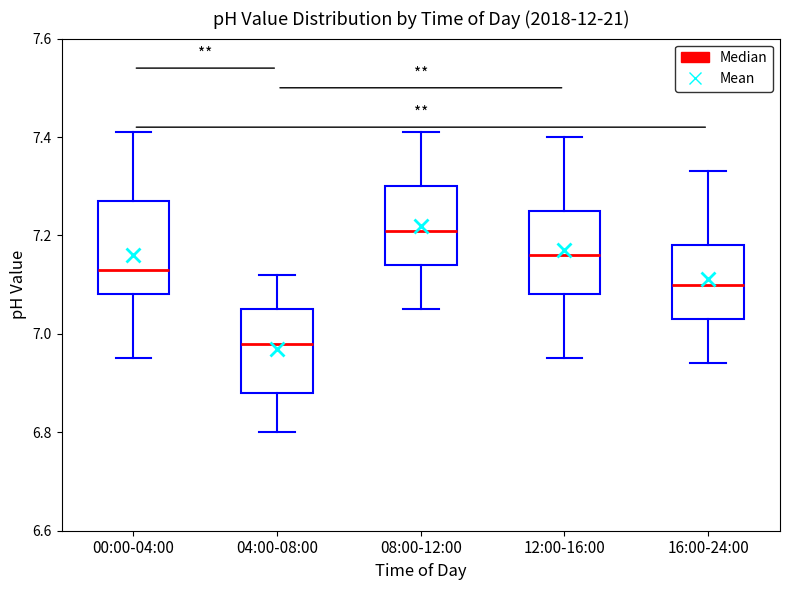

Where does the lower whisker of the box for 04:00-08:00 end on the y-axis? The values are not printed on the chart, so give them approximately, as read against the axis.

6.80